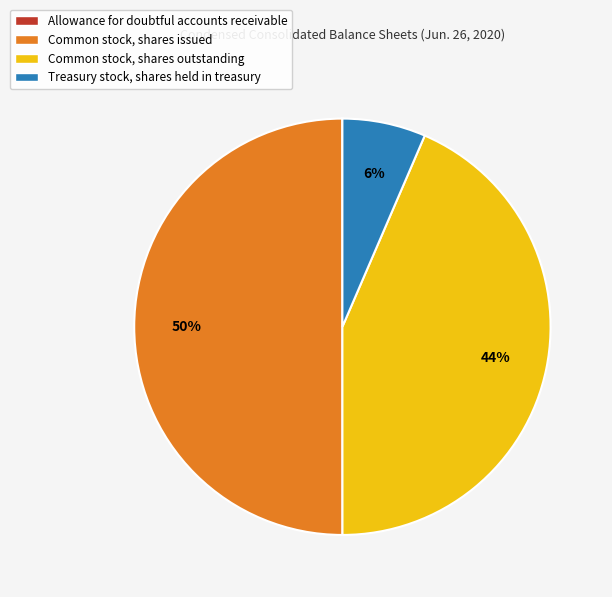

To the nearest percent, what portion does Common stock, shares outstanding represent?

44%